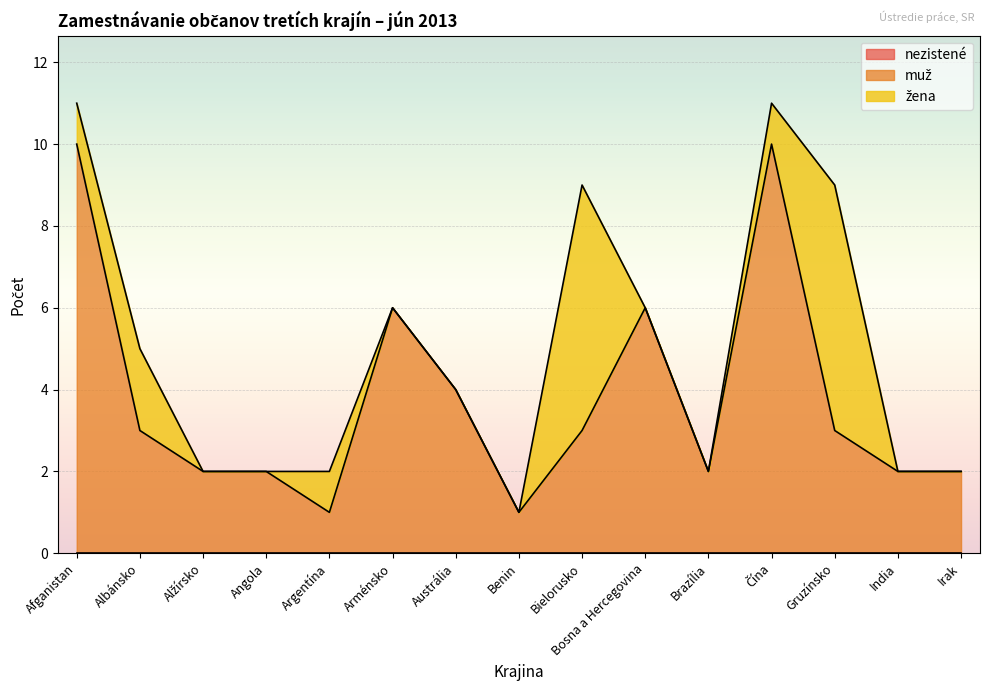

Is the value of žena at Gruzínsko greater than the value of nezistené at Bosna a Hercegovina?

Yes